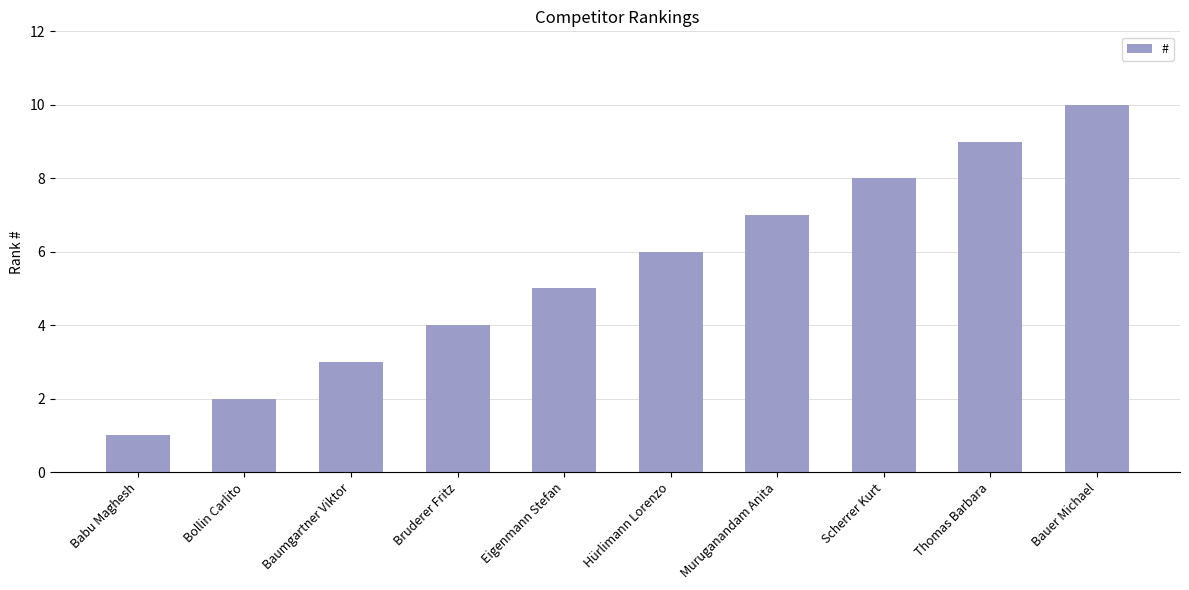

What is the difference between the maximum and minimum values?

9